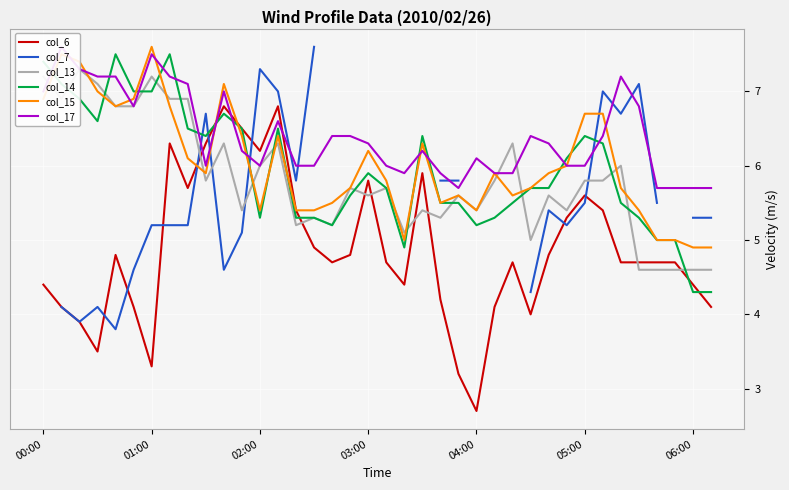

Which series ends up on top after the final intersection of col_13 and col_14?

col_13